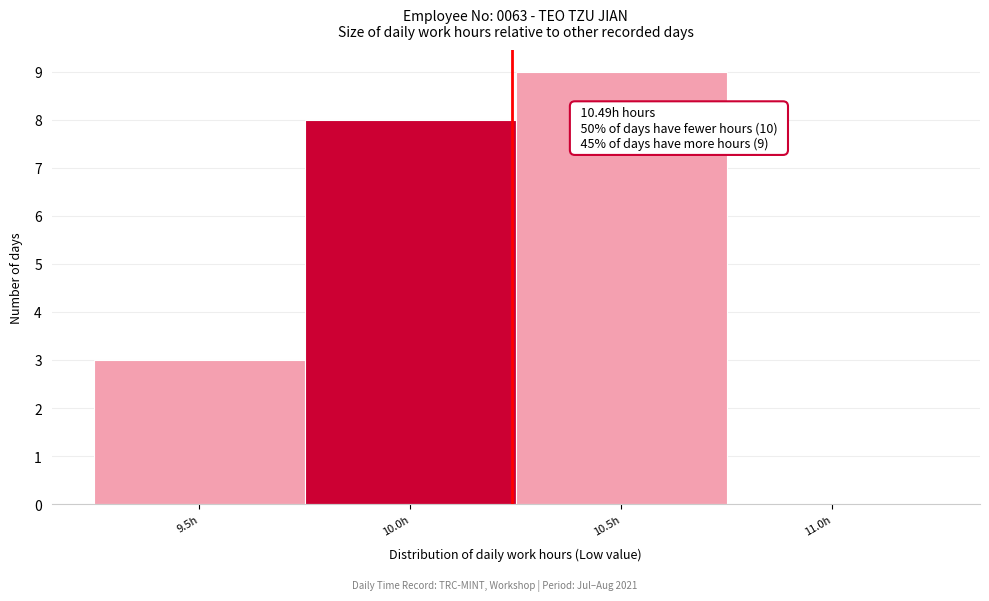

Reading left to right, what are all the values shown in this chart?

9.5h=3	10.0h=8	10.5h=9	11.0h=0